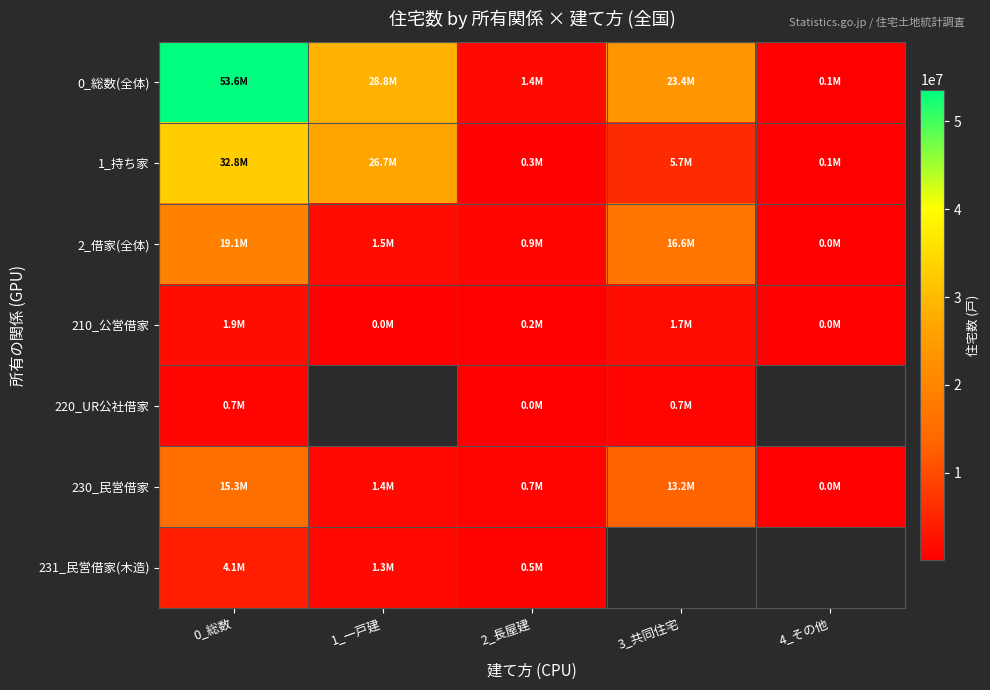

True or false: 1_持ち家 has a value of 32801500.0 at 0_総数.

True